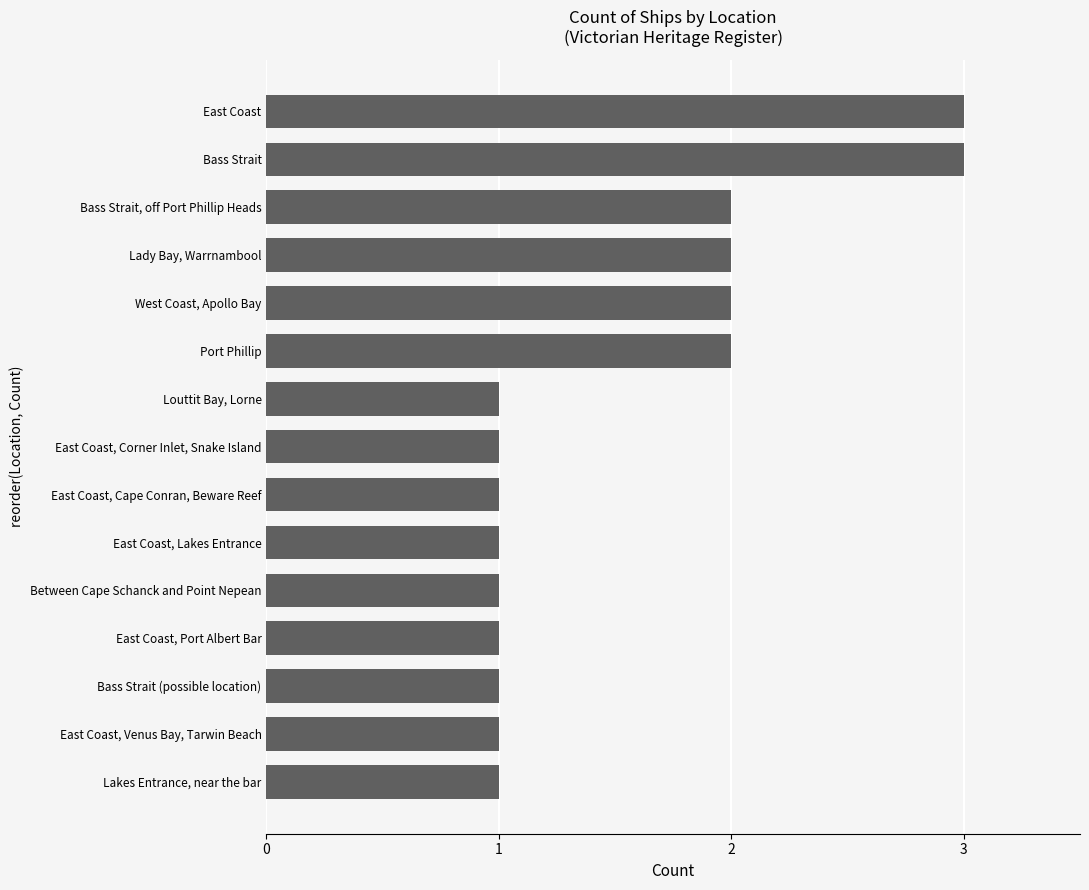

True or false: the data shows 1 at Lakes Entrance, near the bar.

True